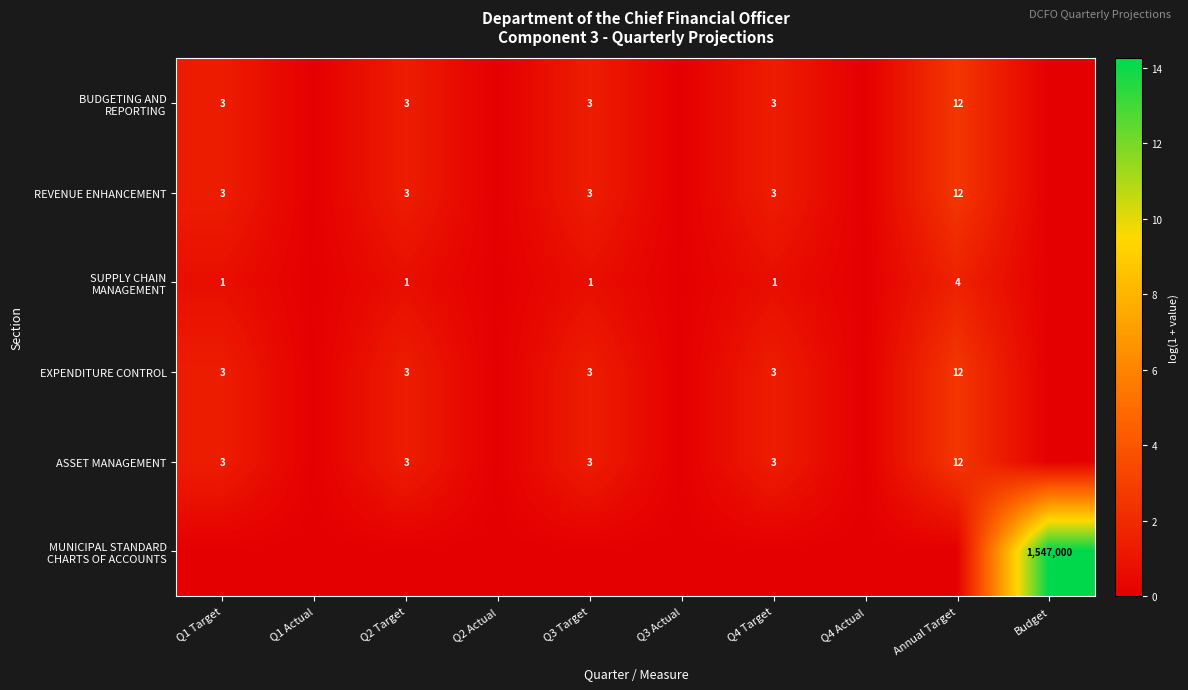

Is it true that REVENUE ENHANCEMENT equals 3 at Q1 Target?

True